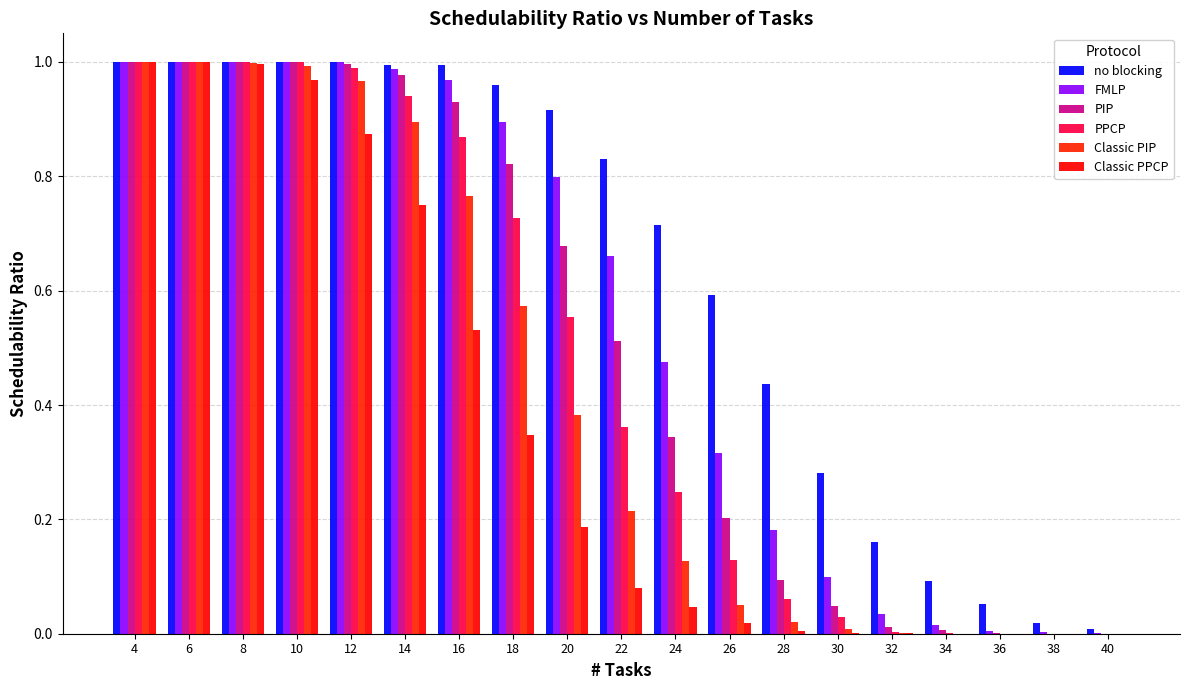

Does the chart contain stacked bars?

No